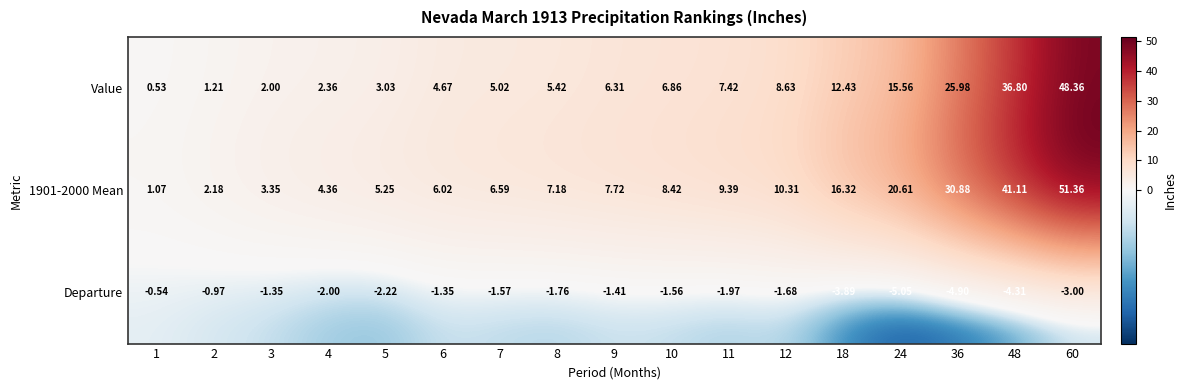

Between 4 and 8, which series saw the biggest shift?

Value